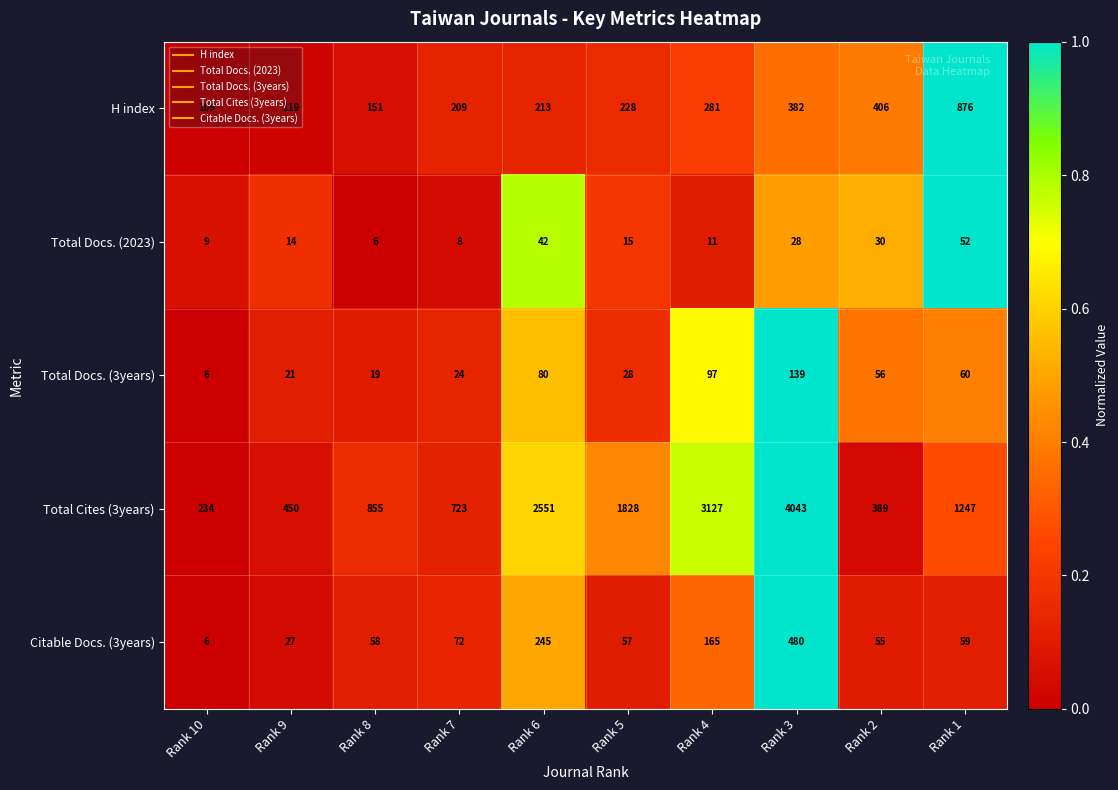

What is the difference between the maximum and minimum values in the Total Docs. (2023) series?

46